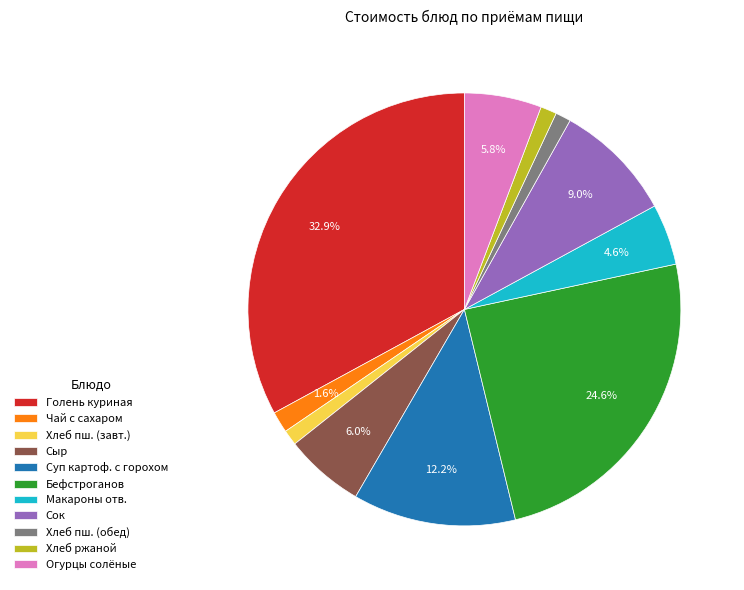

Count the number of slices in the pie.

11